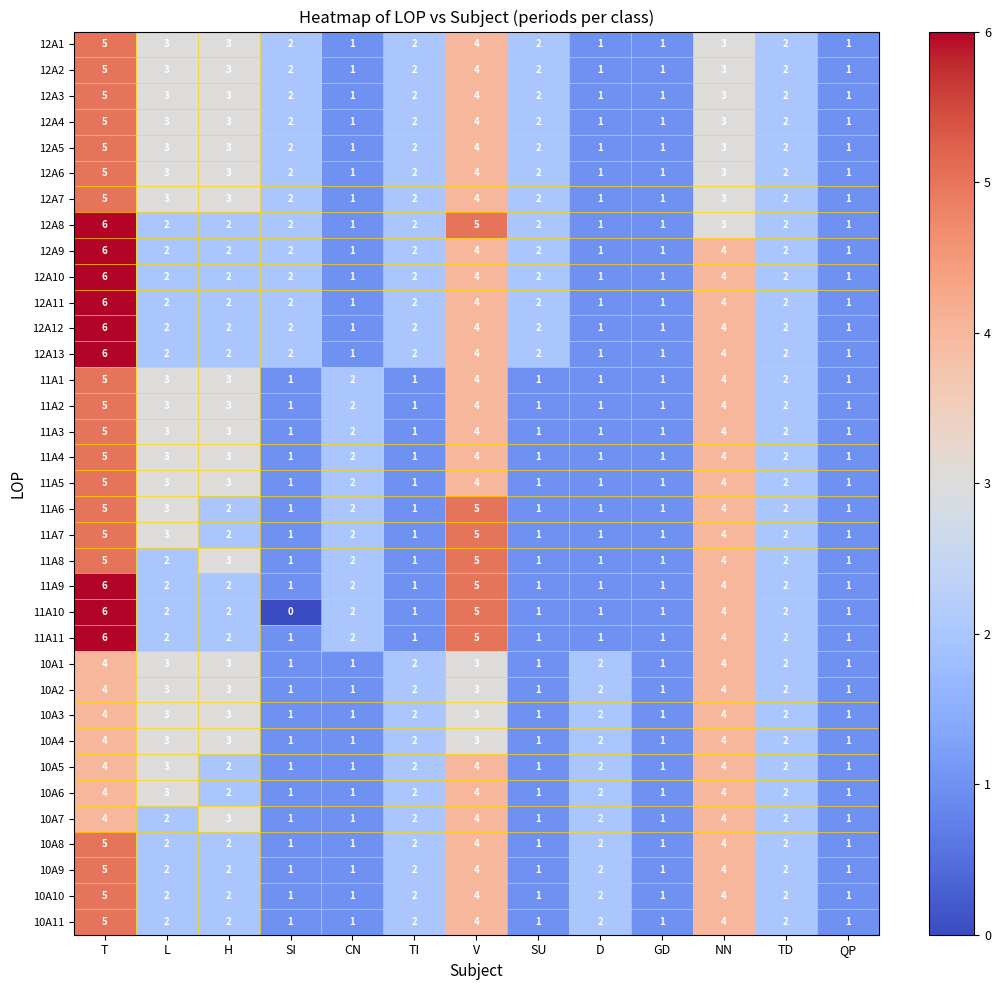

True or false: 11A7 has a value of 1 at L.

False